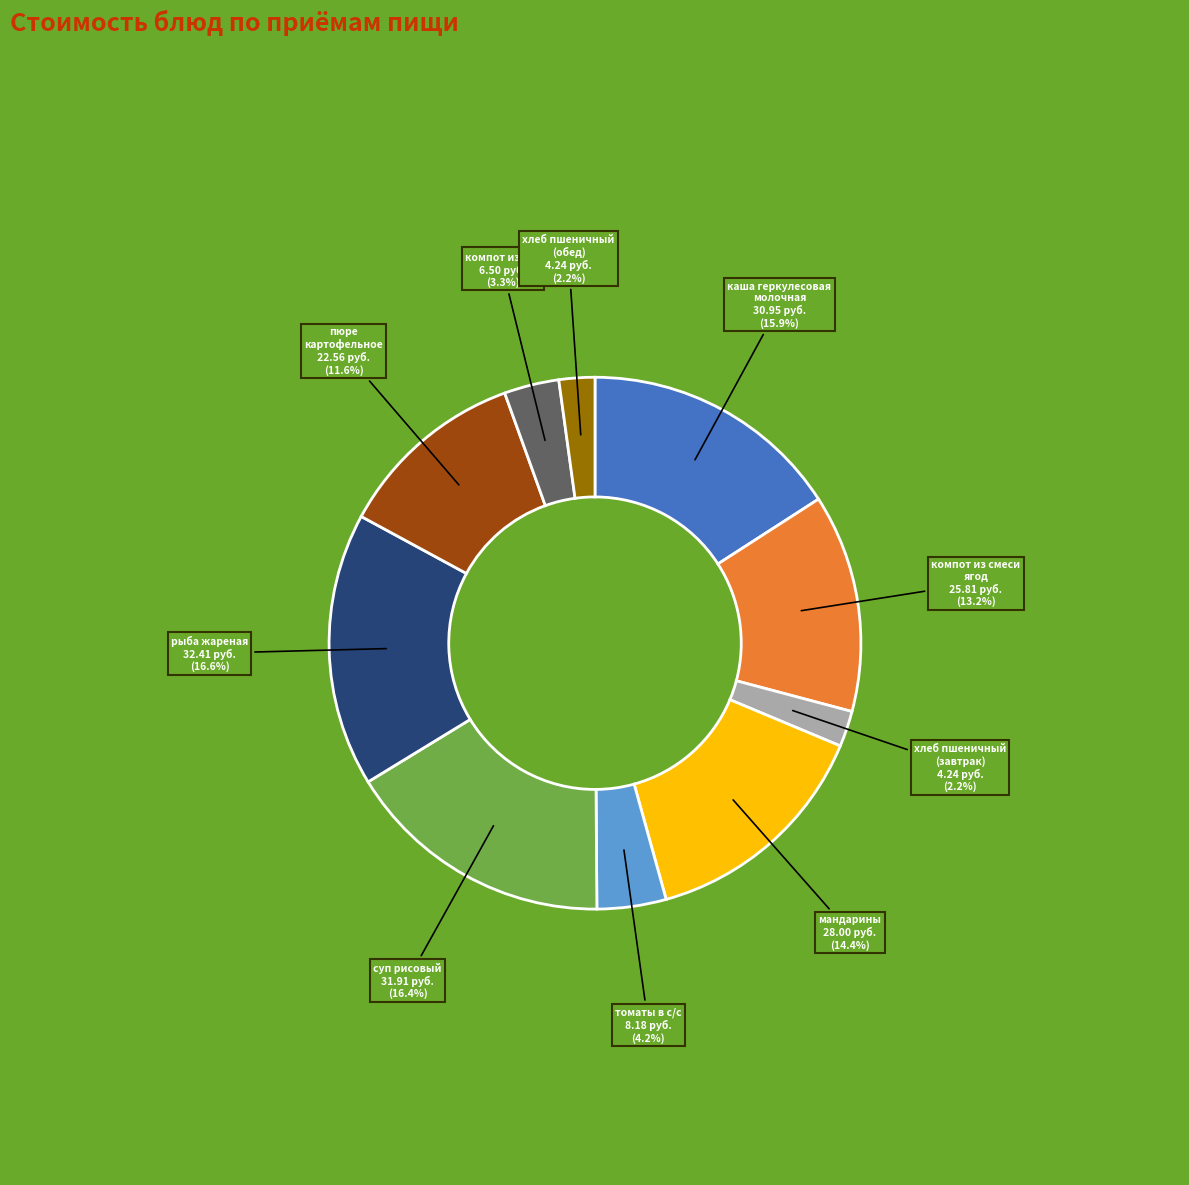

Does any single category account for the majority?

No